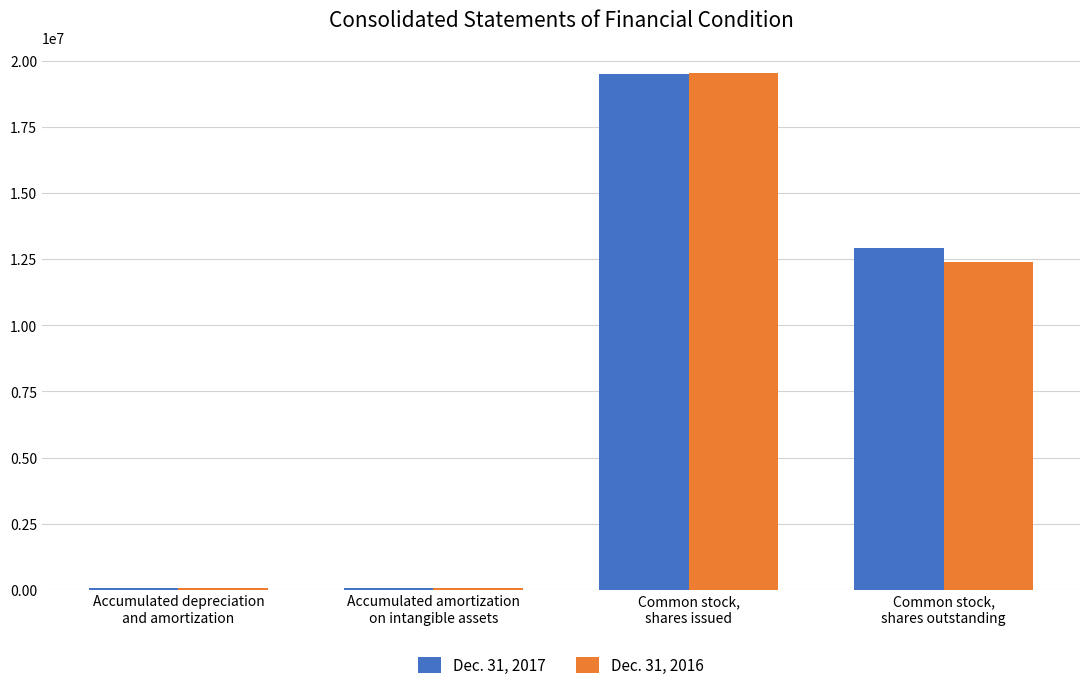

What is the maximum value shown in the chart?

19535307